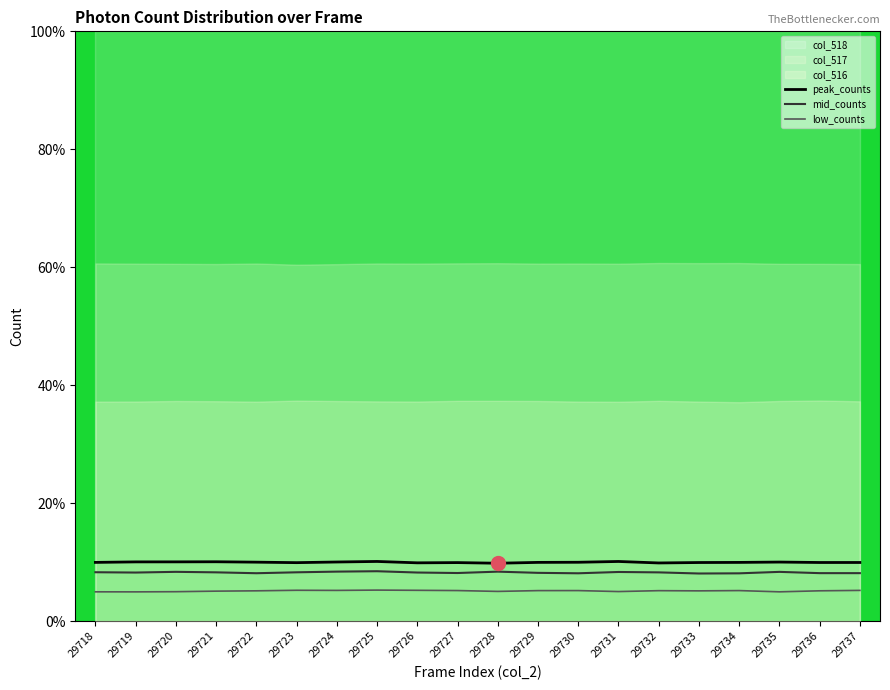

What is the difference between the second highest and minimum values in the peak_counts series?

0.3